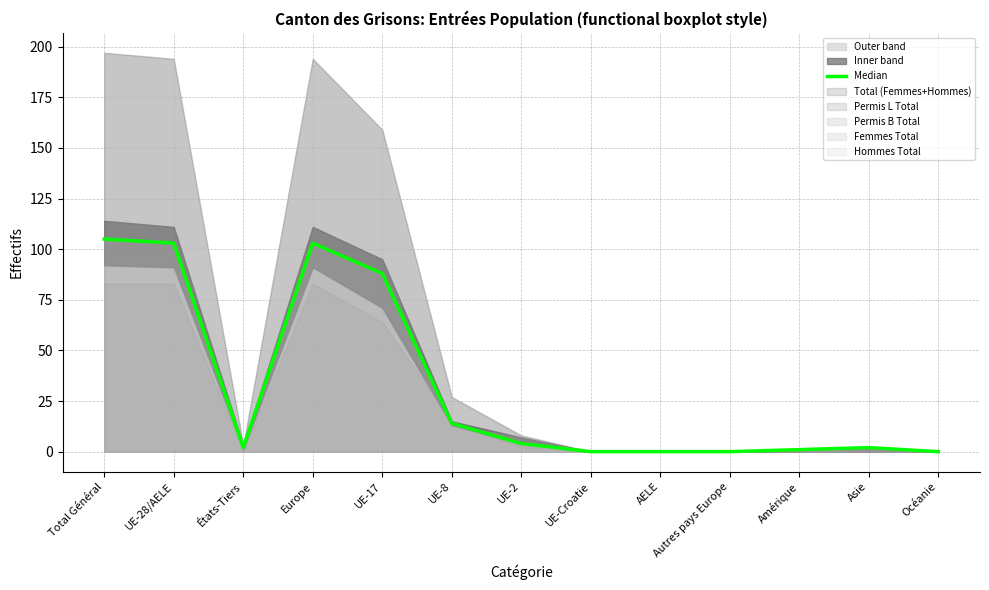

How many points are lower than both their immediate neighbors (excluding endpoints)?

1